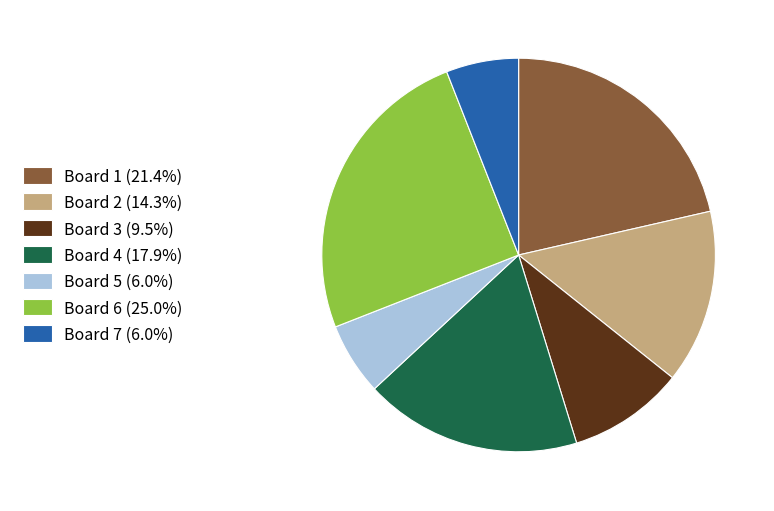

Is there a majority slice in this chart?

No